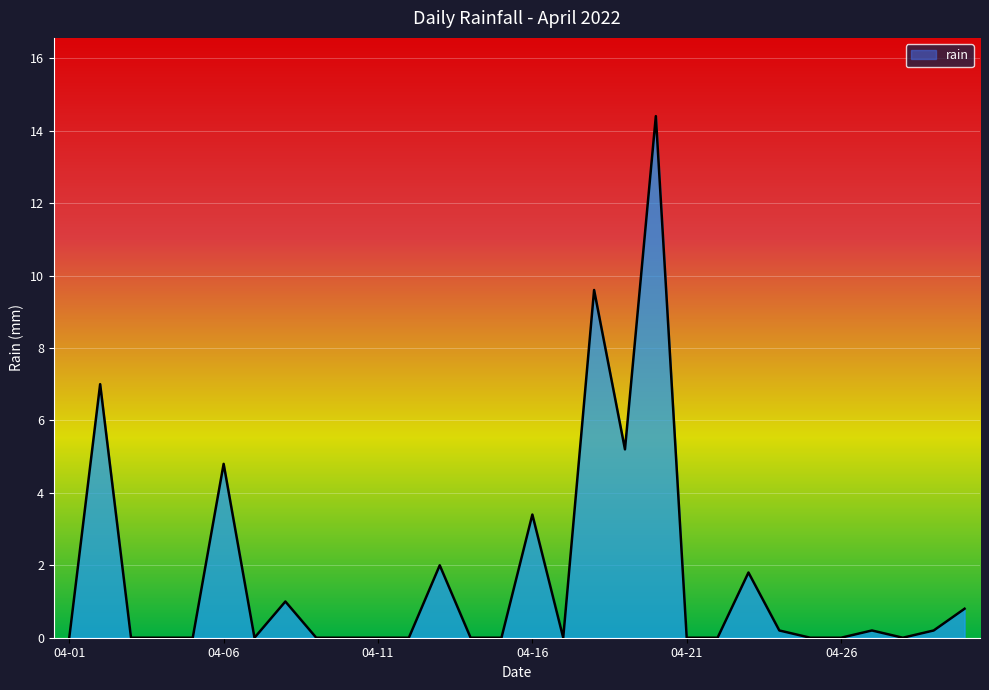

What is the greatest value displayed?

14.4